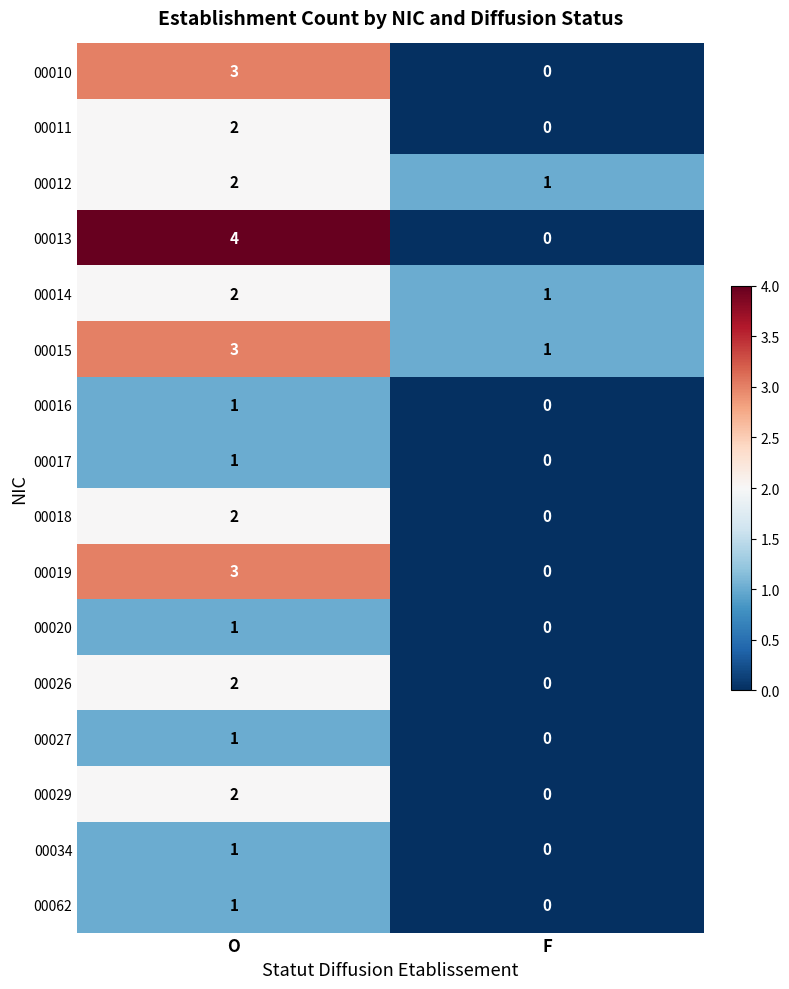

Which category has the highest value in the 00017 series?

O